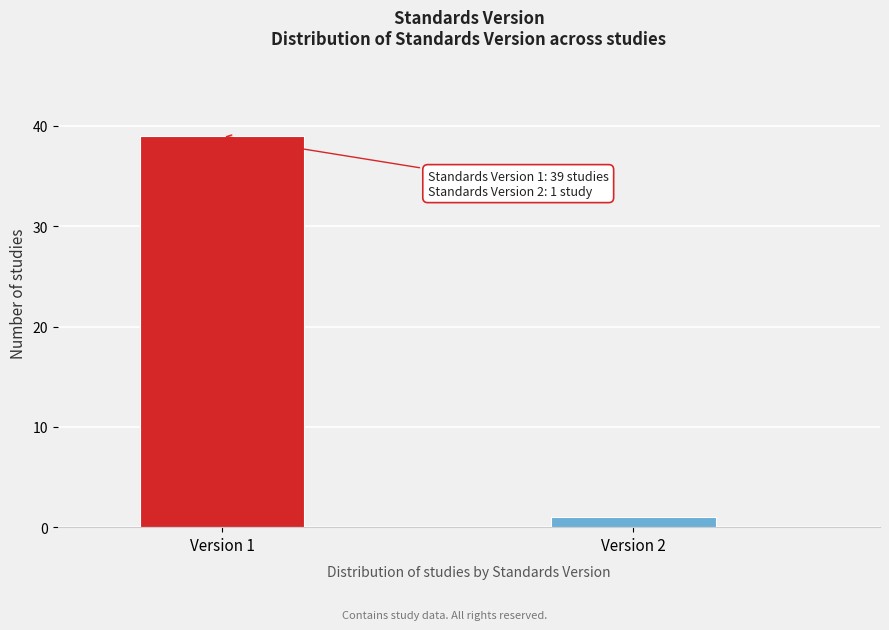

Reading left to right, extract all data points from this chart.

39	1